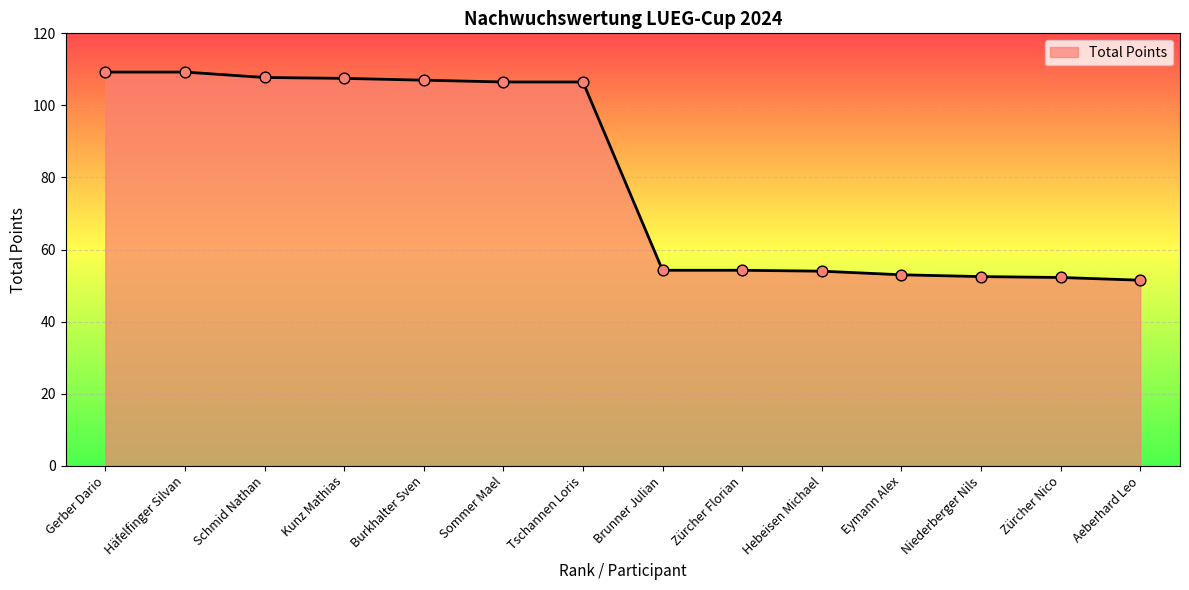

What is the change in value from Schmid Nathan to Zürcher Nico?

-55.5